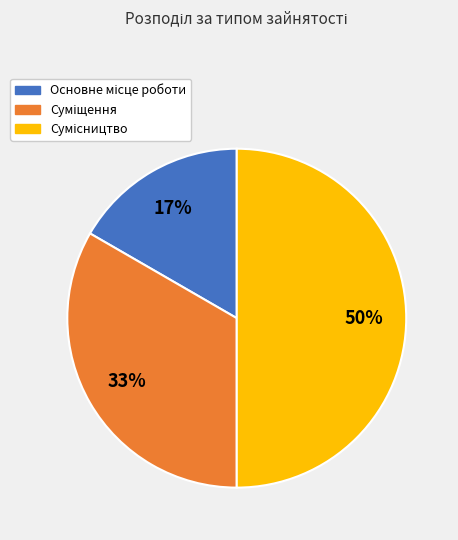

To the nearest percent, what is the average slice percentage?

33%